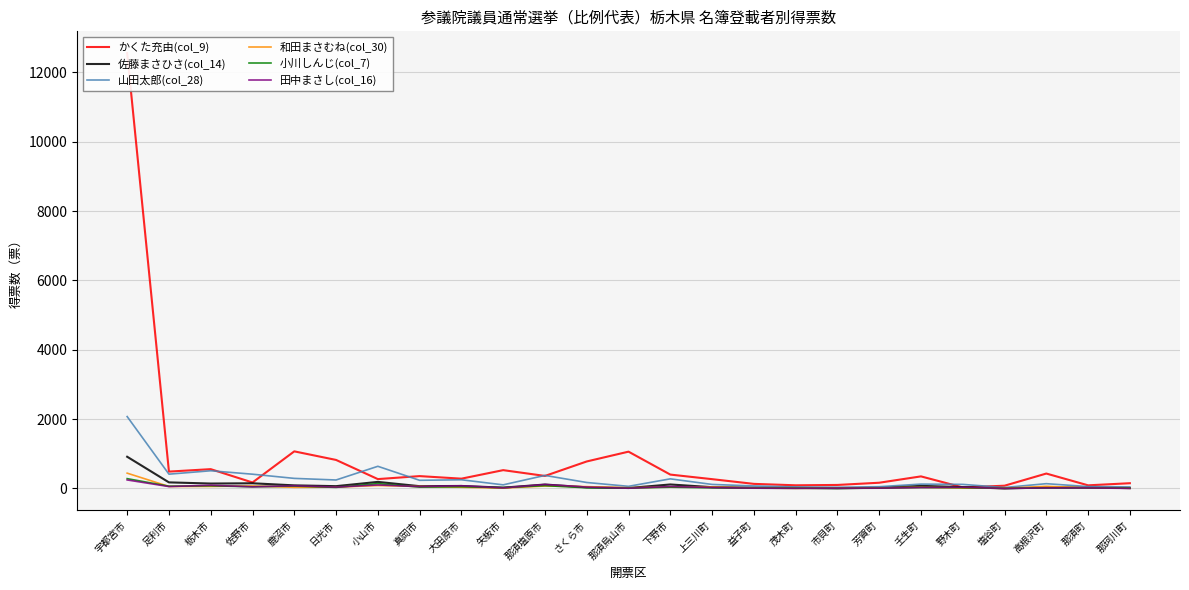

The value of 和田まさむね(col_30) at 塩谷町 is 2.2. True or false?

False